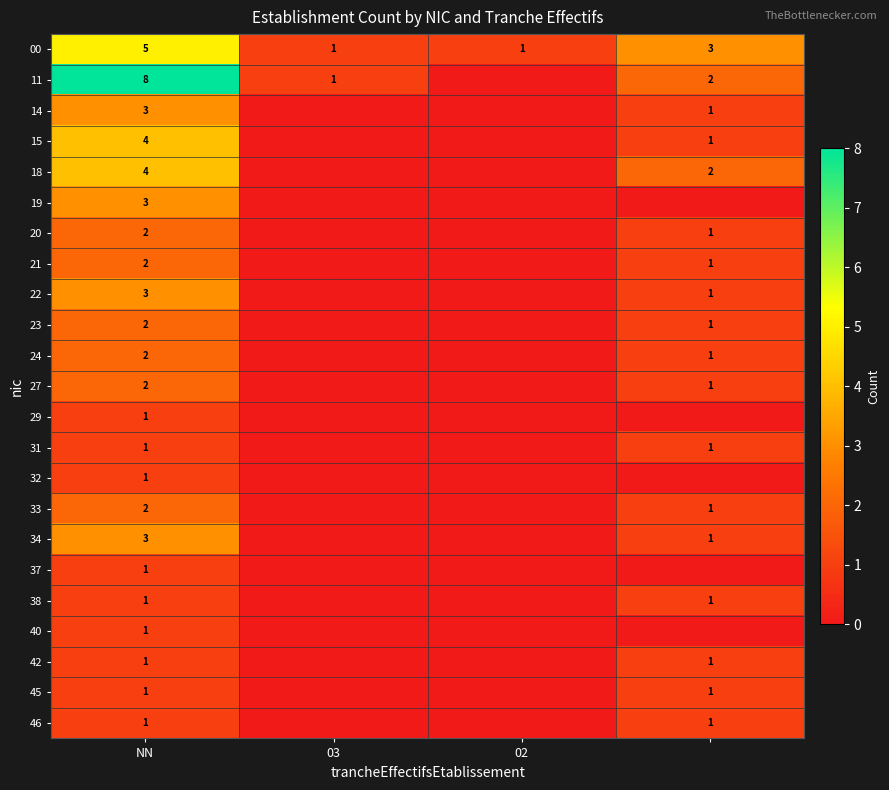

What is the total value across all series at NN?

54